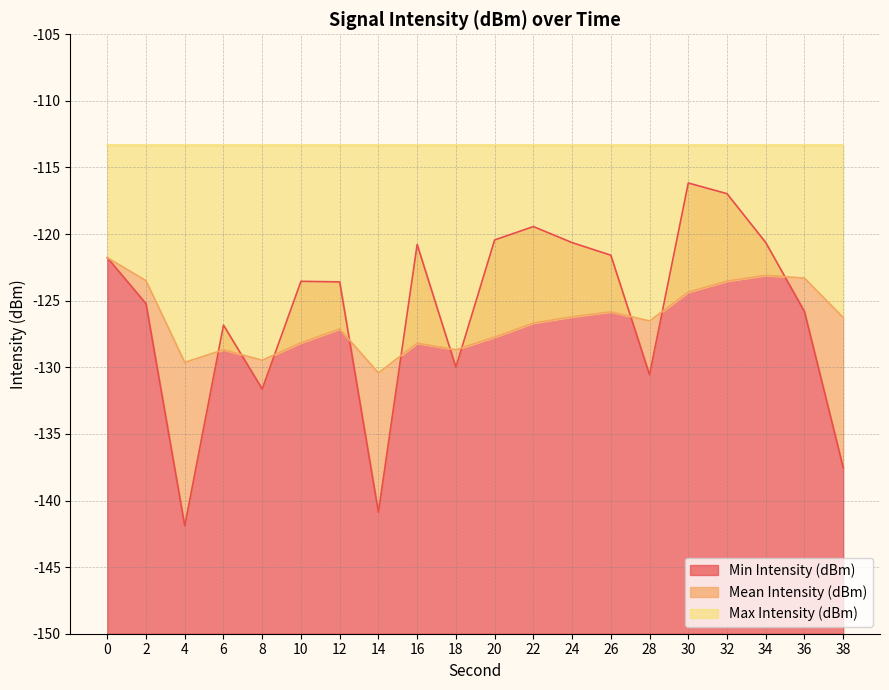

How many values in the Min Intensity (dBm) series exceed -123?

9